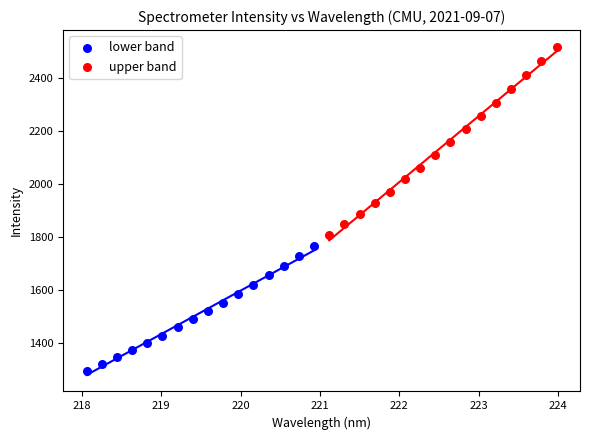

Which series contains the lowest Y value?

lower band